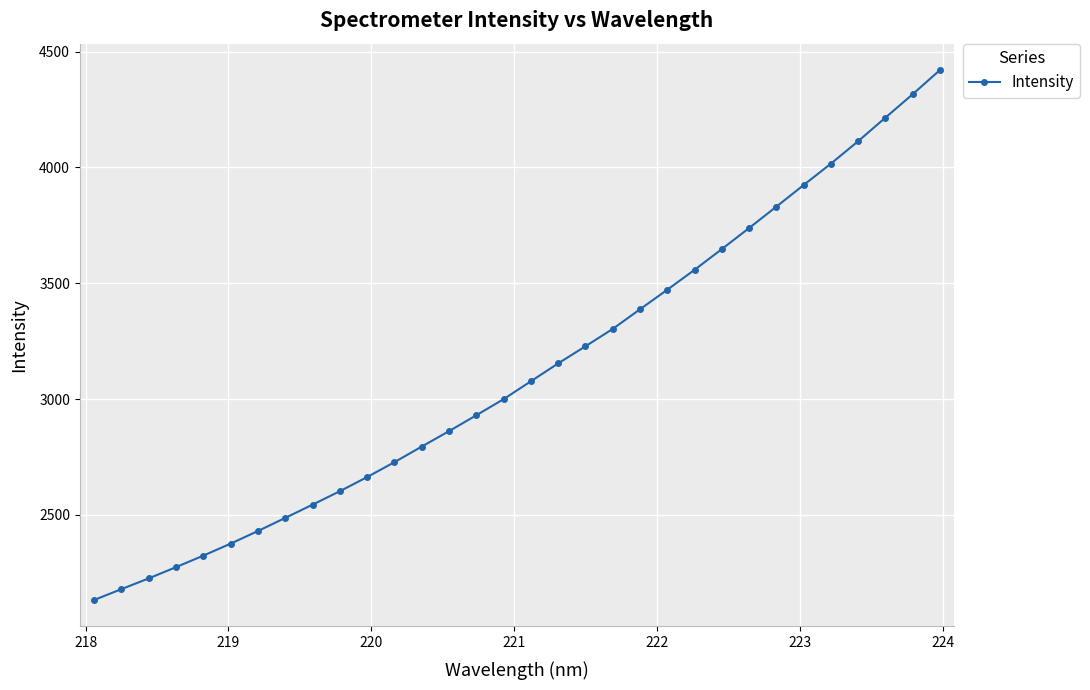

What is the minimum value shown in the chart?

2132.6